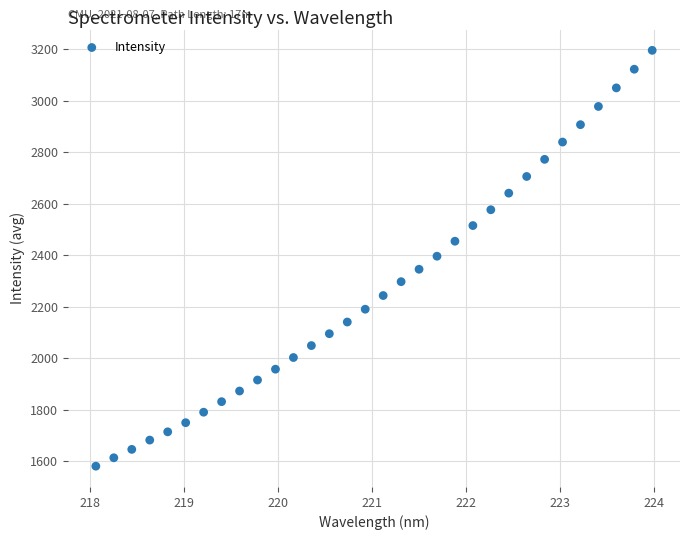

What is the range of X values (max minus min)?

5.9